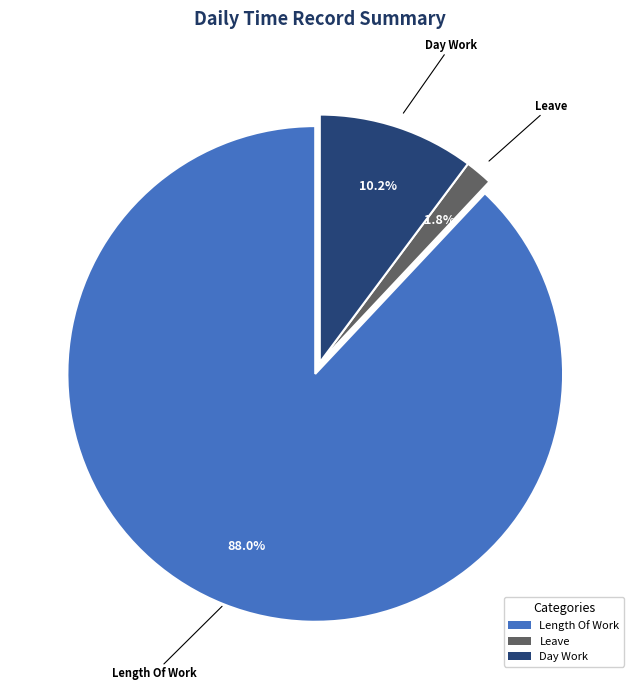

Which slice is the smallest?

Leave